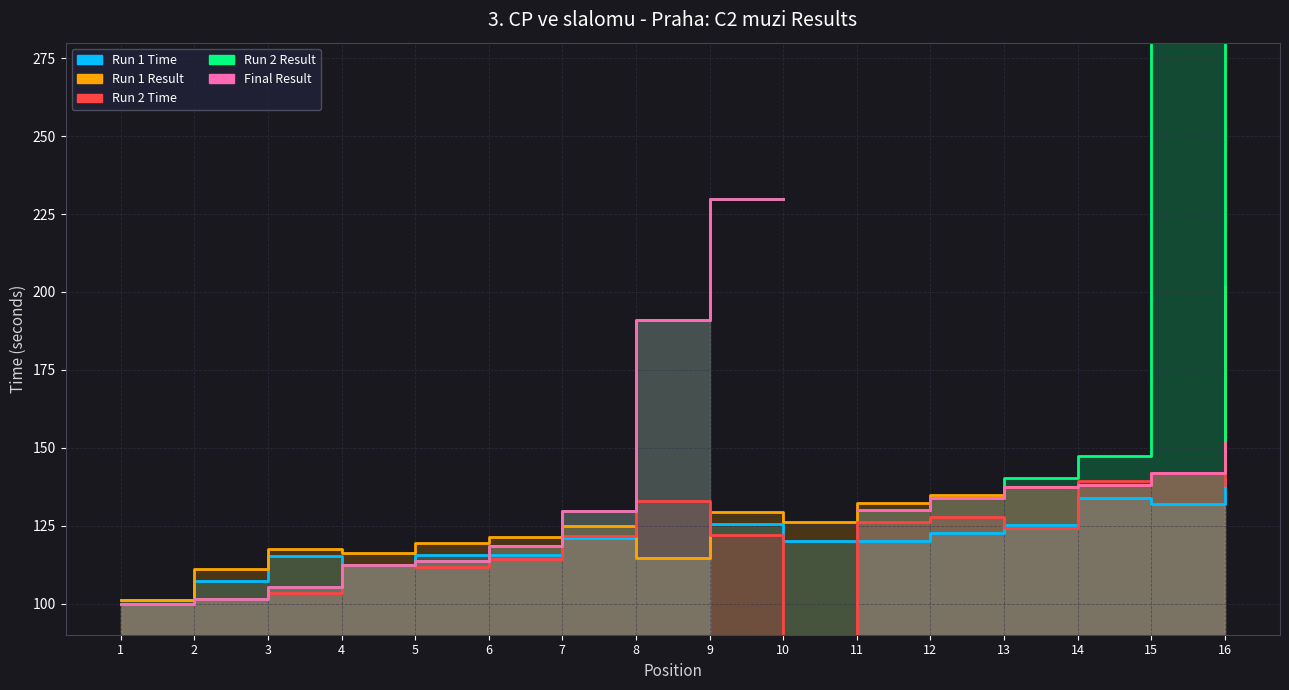

Which series has the largest total across all categories?

Run 1 Result